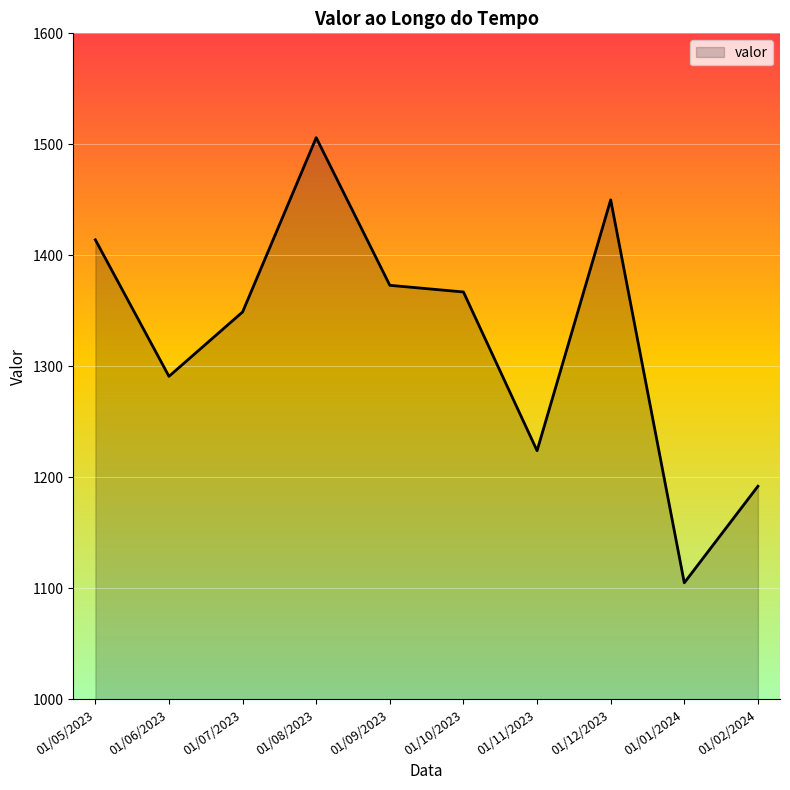

Rank the categories by value from highest to lowest.

01/08/2023, 01/12/2023, 01/05/2023, 01/09/2023, 01/10/2023, 01/07/2023, 01/06/2023, 01/11/2023, 01/02/2024, 01/01/2024